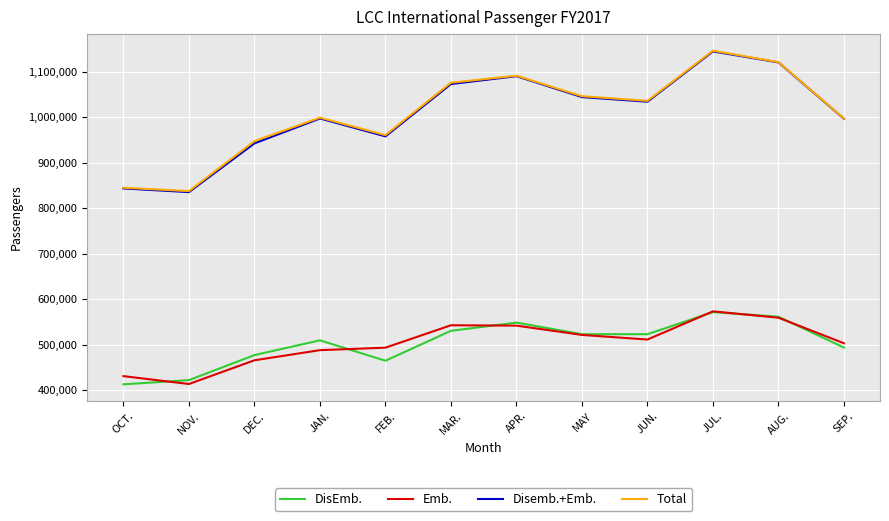

Between JUL. and SEP., which series saw the biggest shift?

Total